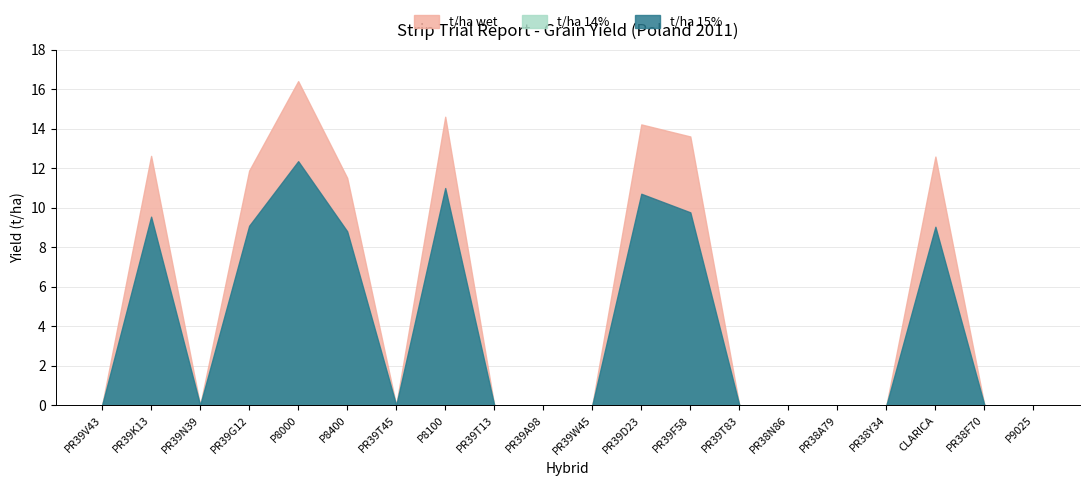

At which category is the sum across all series the highest?

P8000